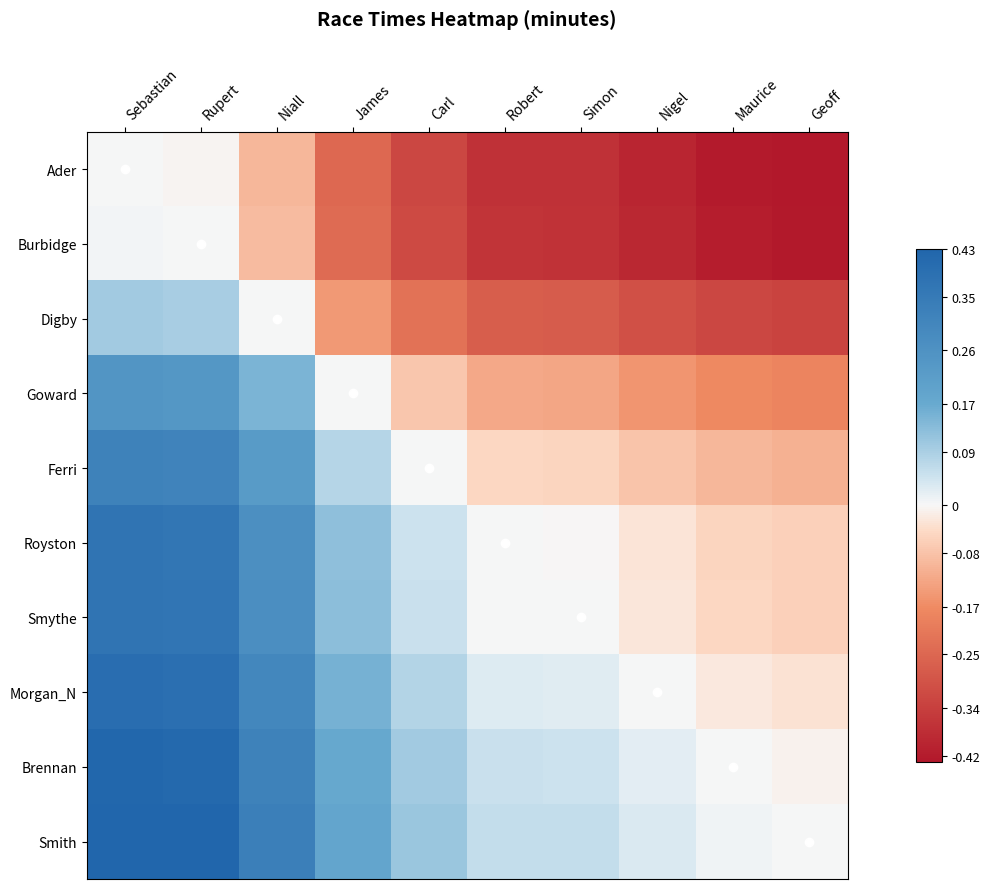

How many values in Smythe are above zero?

6